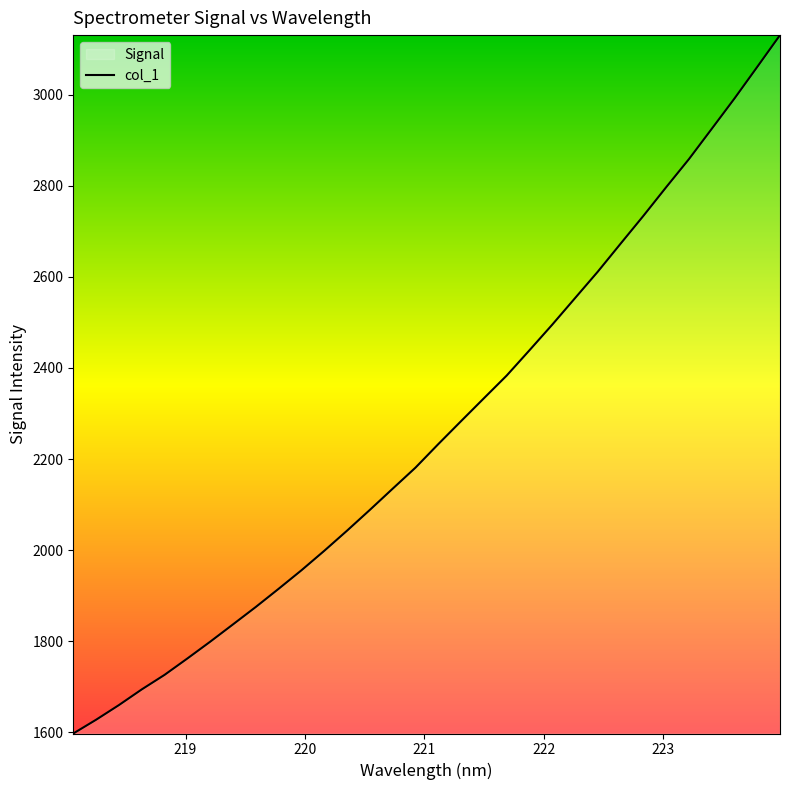

What is the smallest value displayed?

1597.7